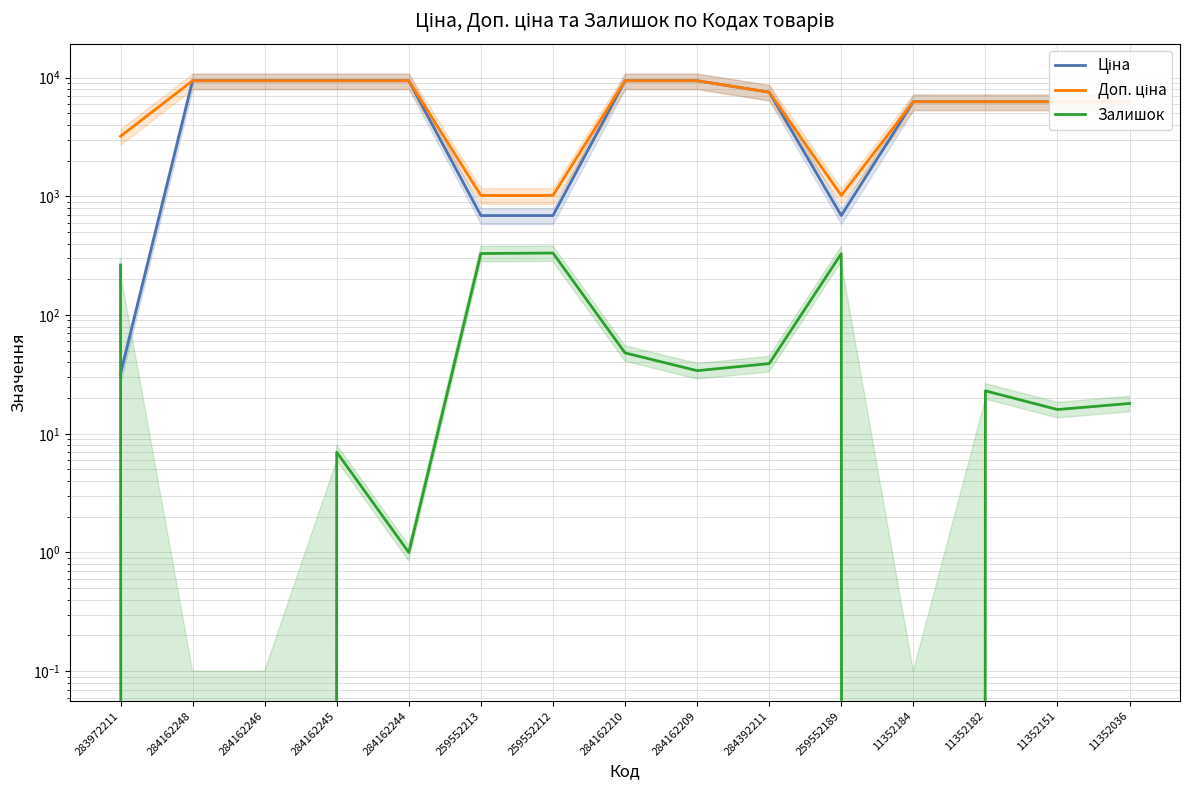

At which category does Залишок reach its first local valley?

284162244